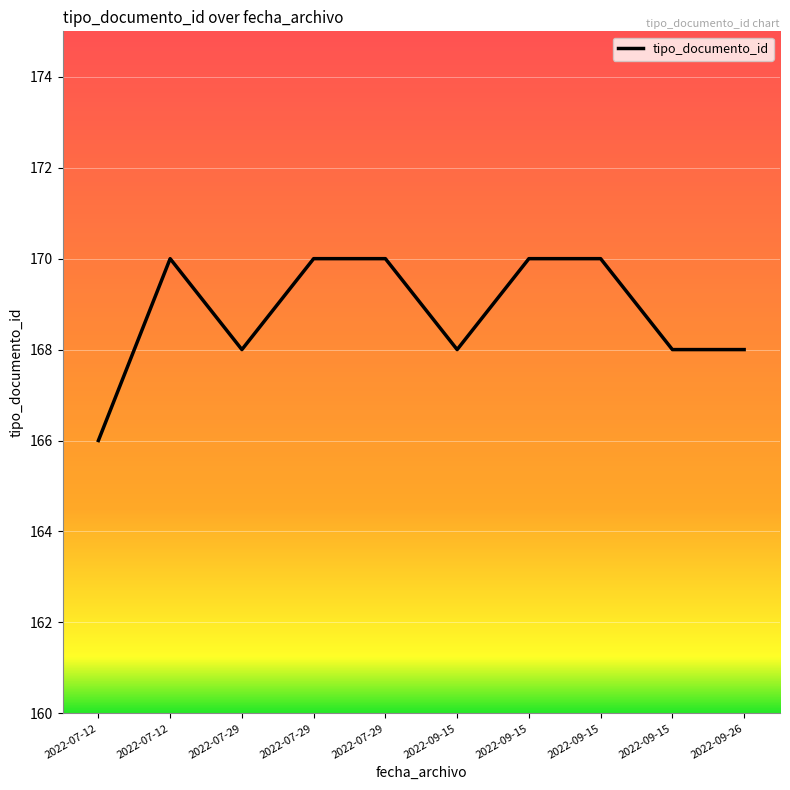

How many interior local valleys (lower than both neighbors) does the data have?

2